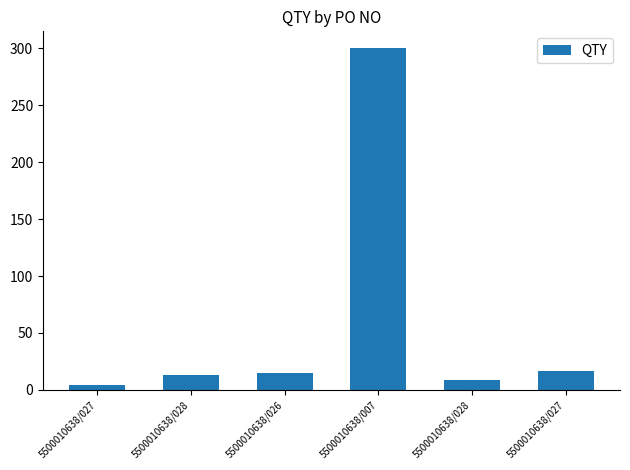

Where does the data first go above 15?

5500010638/007